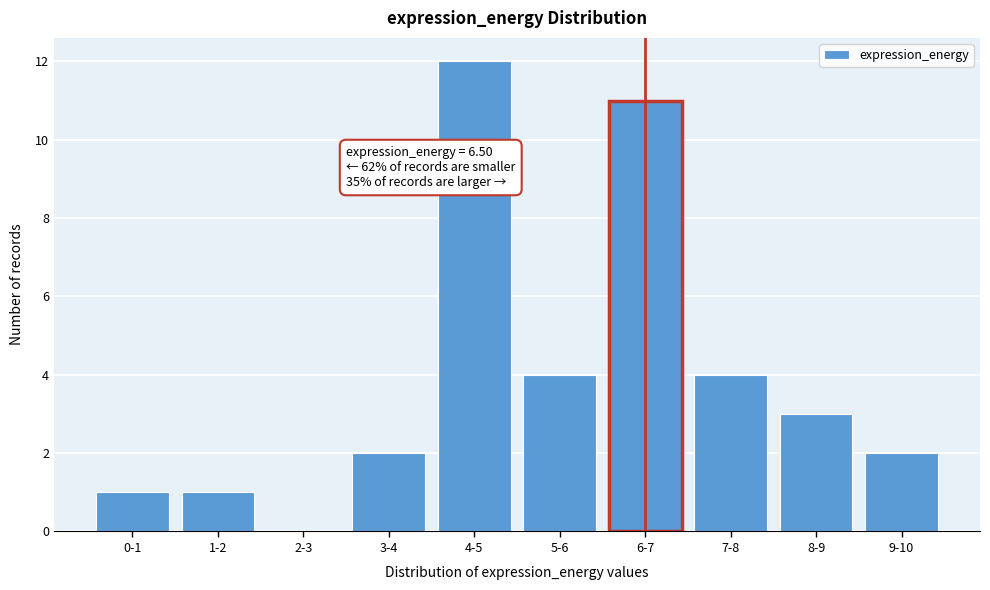

Reading left to right, what are all the values shown in this chart?

0-1=1	1-2=1	2-3=0	3-4=2	4-5=12	5-6=4	6-7=11	7-8=4	8-9=3	9-10=2